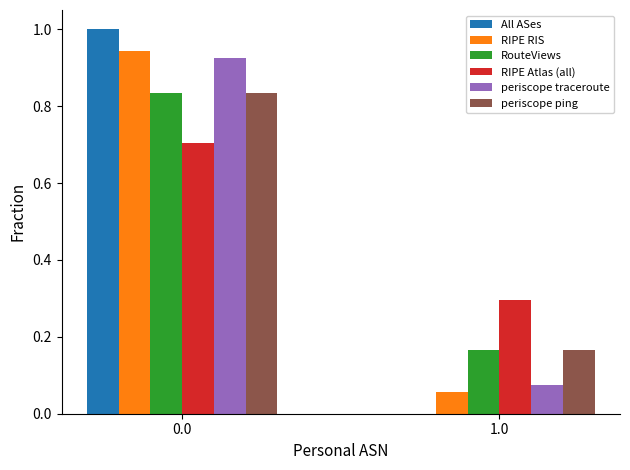

The RIPE RIS series shows 0.0 at 1.0. True or false?

False